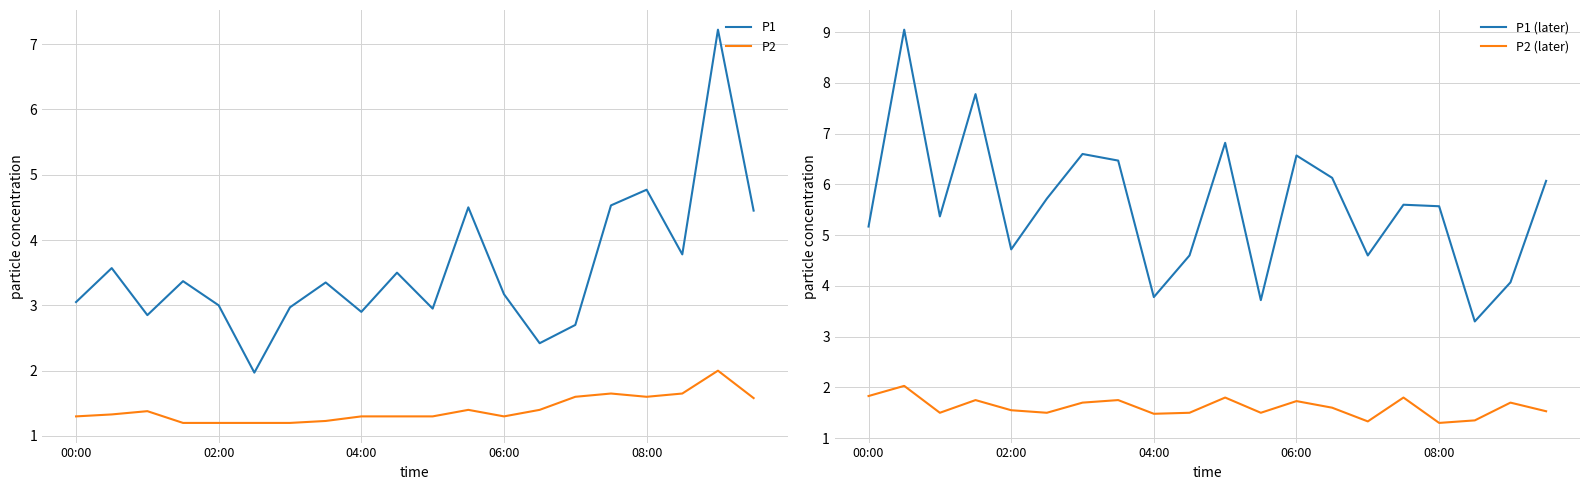

How many lines are shown in the chart?

4